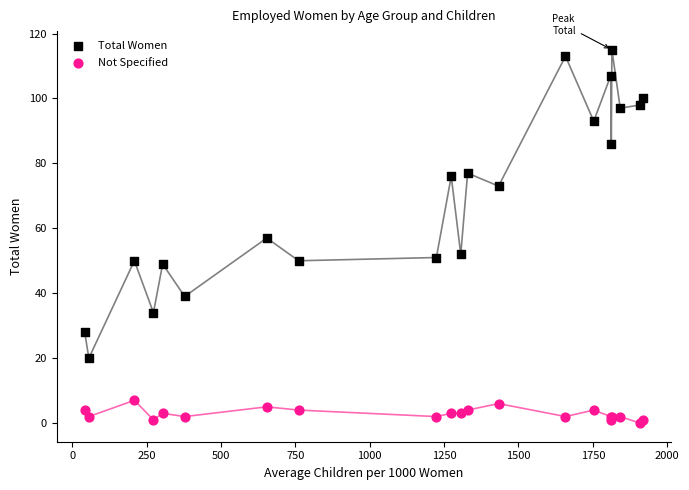

In the Total Women series, what Y value is closest to 67?

73